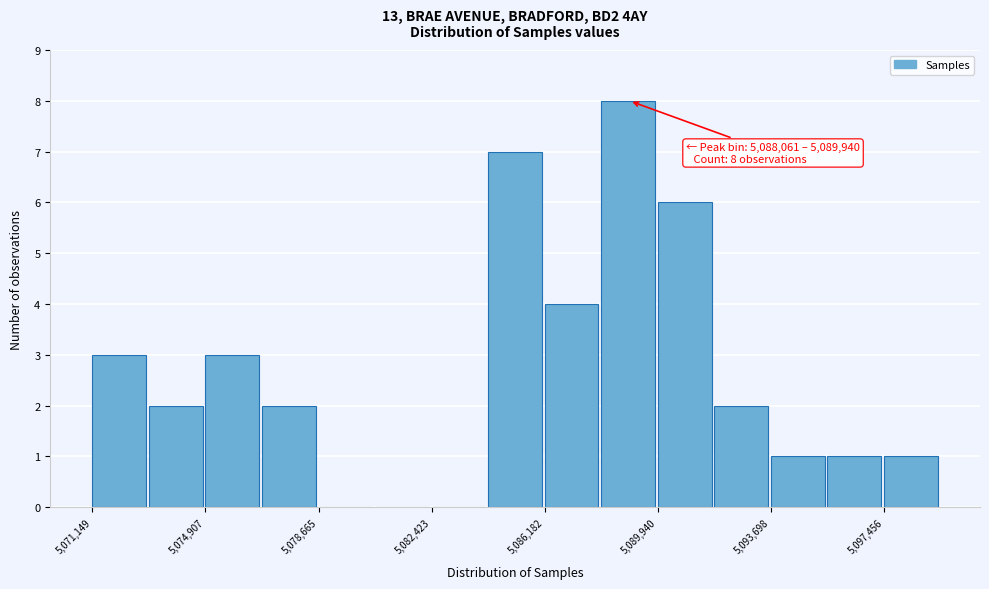

Around what value on the x-axis is the tallest bar? Give the approximate position of its centre, as read against the axis.

5089000